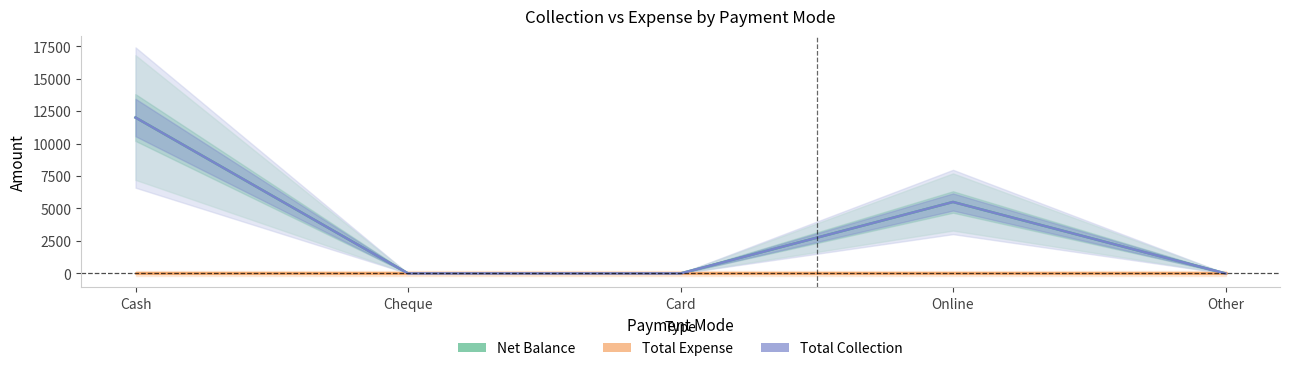

What is the sum of the Net Balance values at Cash and Card?

12000